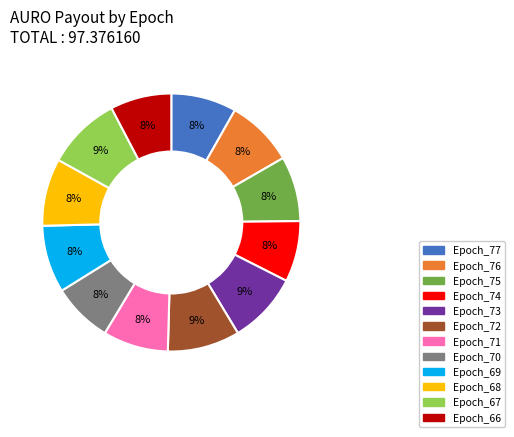

Is there any slice that represents more than half of the pie?

No